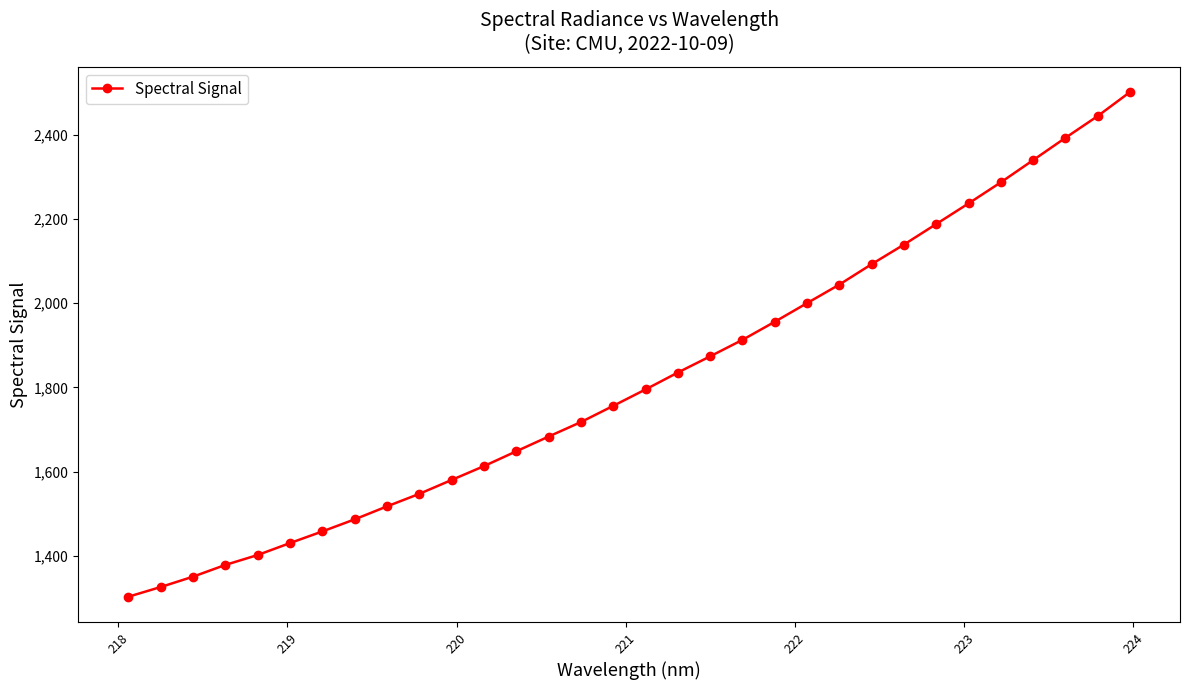

Reading right to left, transcribe all the data shown in this chart.

2501.9	2444.8	2393.0	2340.1	2287.4	2237.2	2188.2	2139.4	2092.9	2044.4	2000.3	1956.0	1912.9	1873.8	1835.3	1795.1	1756.1	1717.5	1683.1	1648.1	1612.9	1579.9	1546.9	1517.1	1486.3	1457.6	1429.9	1401.5	1377.9	1350.0	1325.4	1302.3